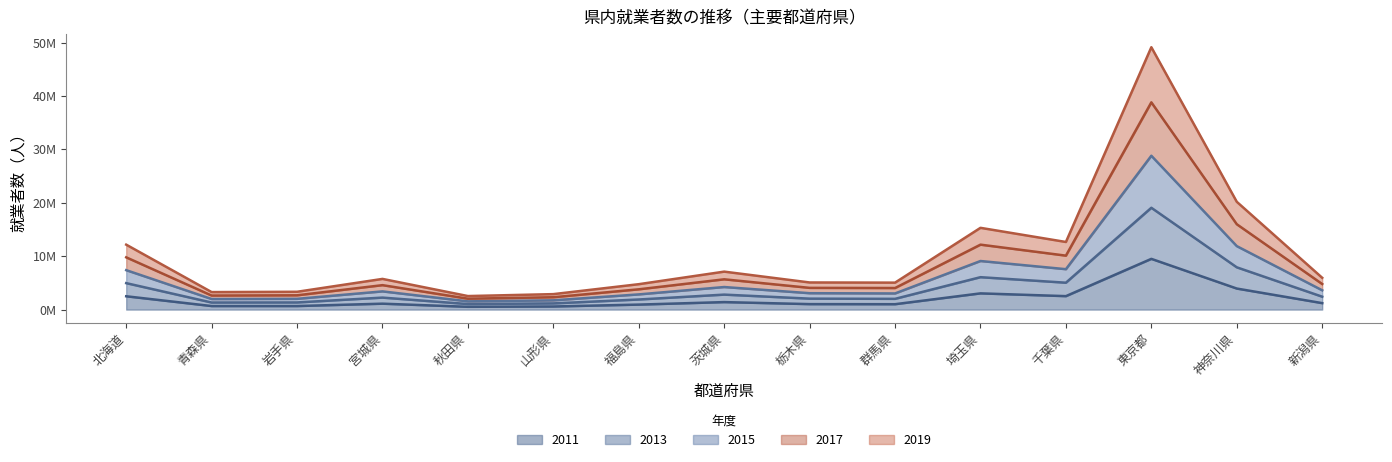

What is the label of the 8th point from the right?

茨城県